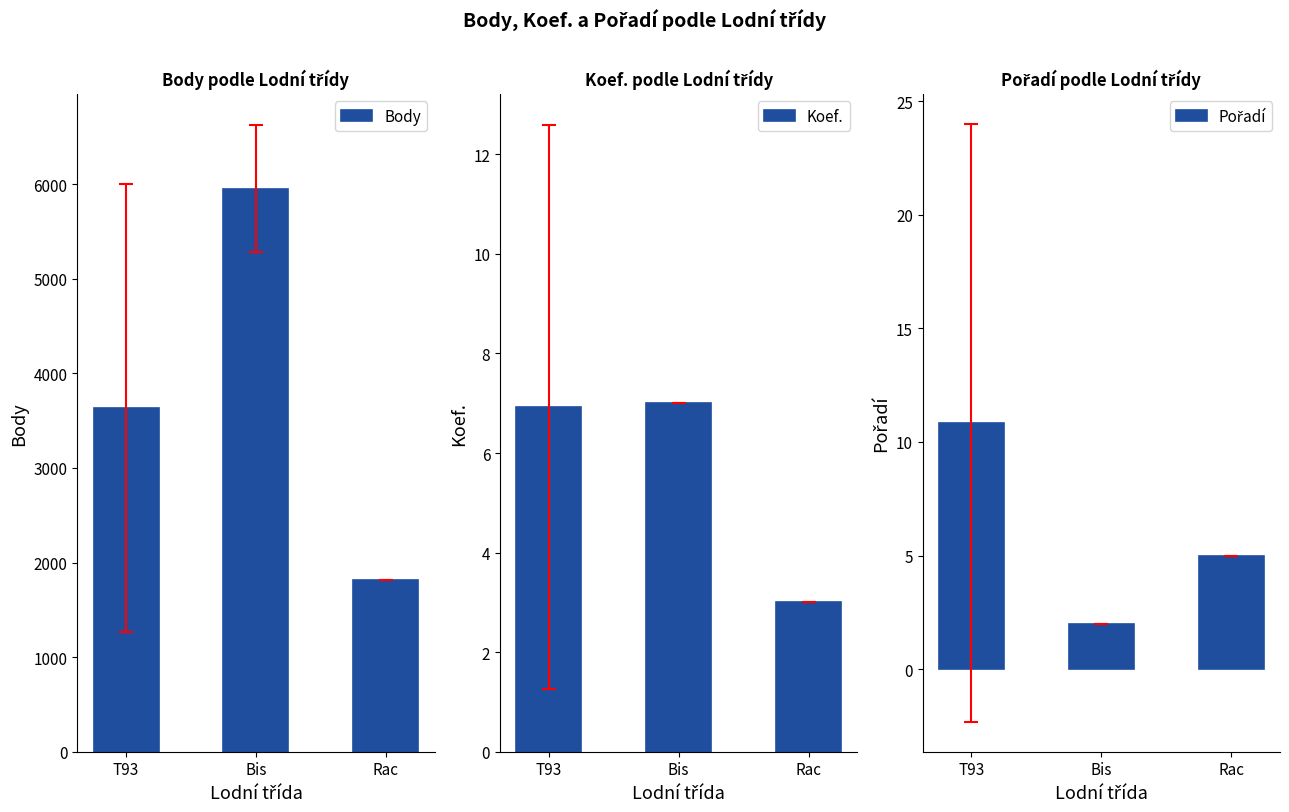

How many groups of bars are there?

3